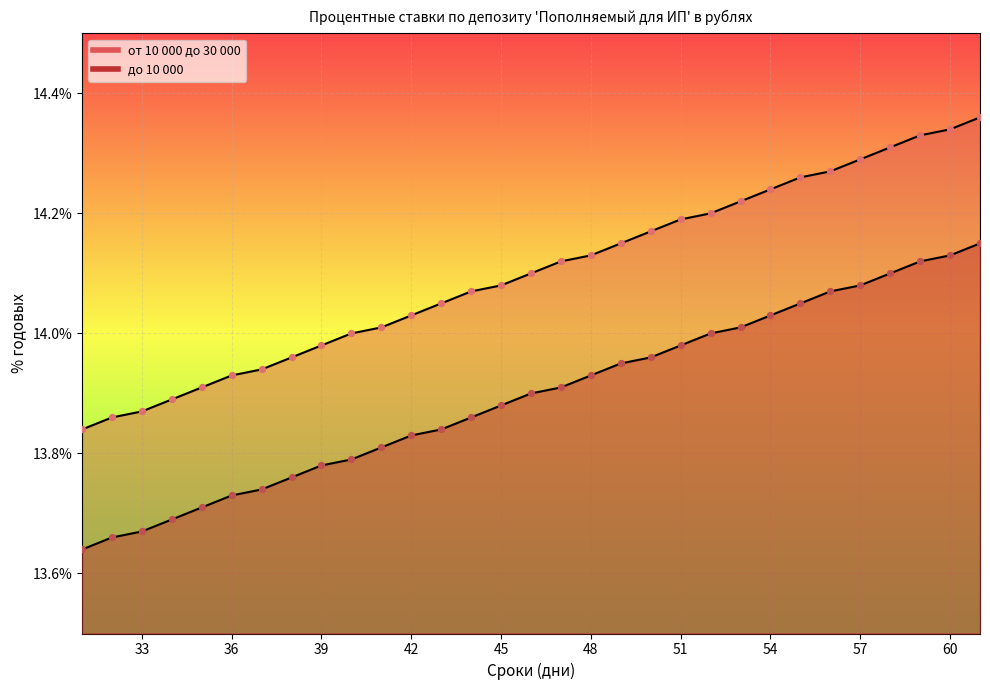

Which series reaches the maximum Y coordinate?

от 10 000 до 30 000